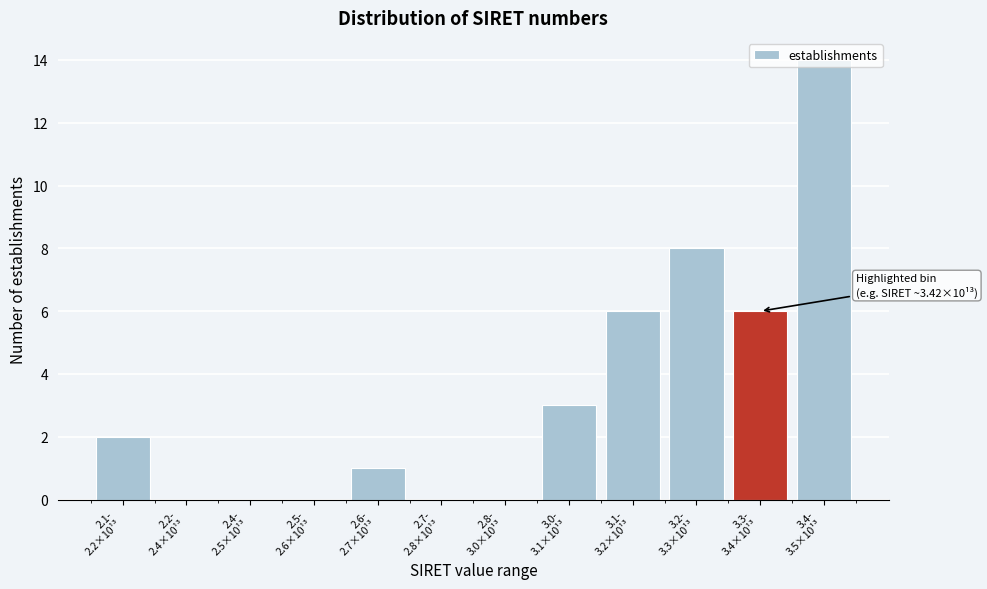

What is the sum of all values?

40